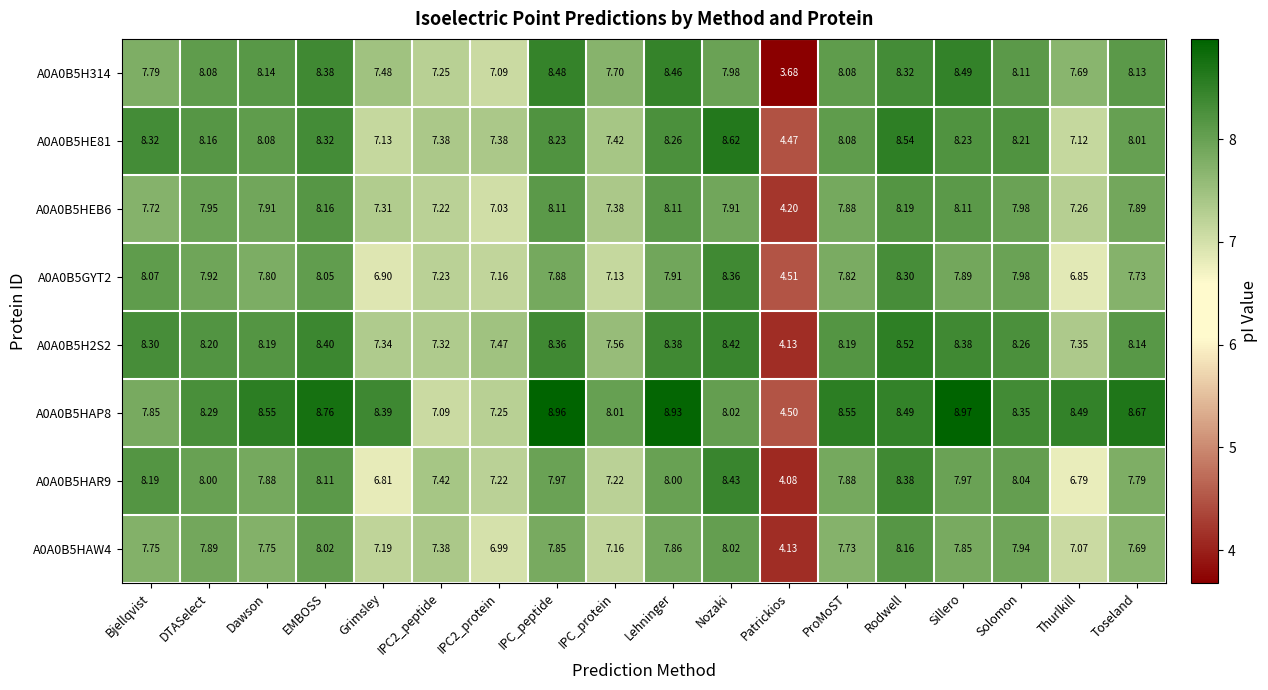

Which category has the highest value across all series?

Sillero